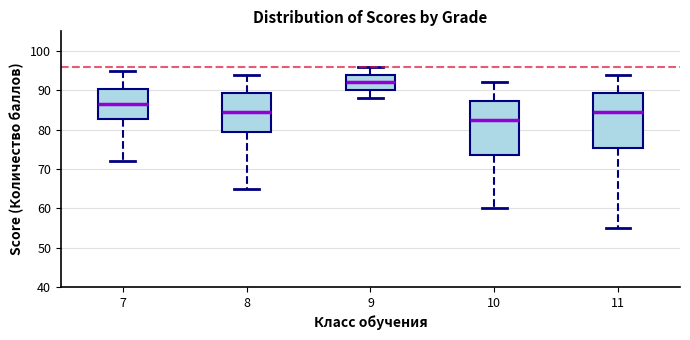

Reading left to right, read every box against the y-axis: the position of its median line, the range the box covers, and the ends of its whiskers. The values are not printed on the chart, so give them approximately, as read against the axis.

7: median 87, box 83 to 90, whiskers 72 to 95
8: median 85, box 80 to 89, whiskers 65 to 94
9: median 92, box 90 to 94, whiskers 88 to 96
10: median 83, box 74 to 87, whiskers 60 to 92
11: median 85, box 75 to 89, whiskers 55 to 94